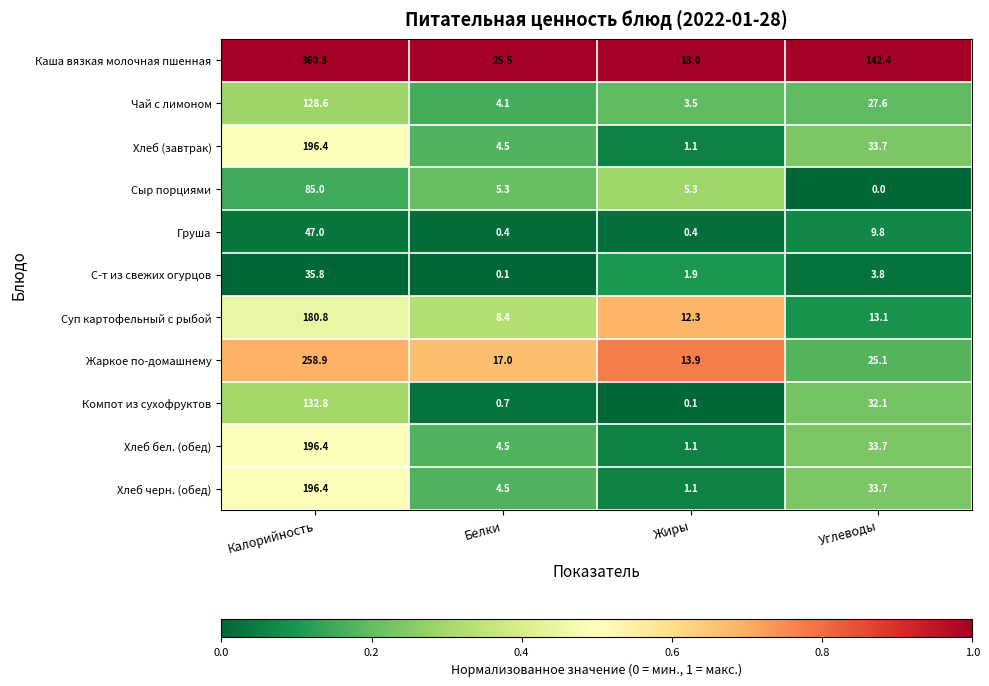

Which series has the widest spread of values?

Каша вязкая молочная пшенная